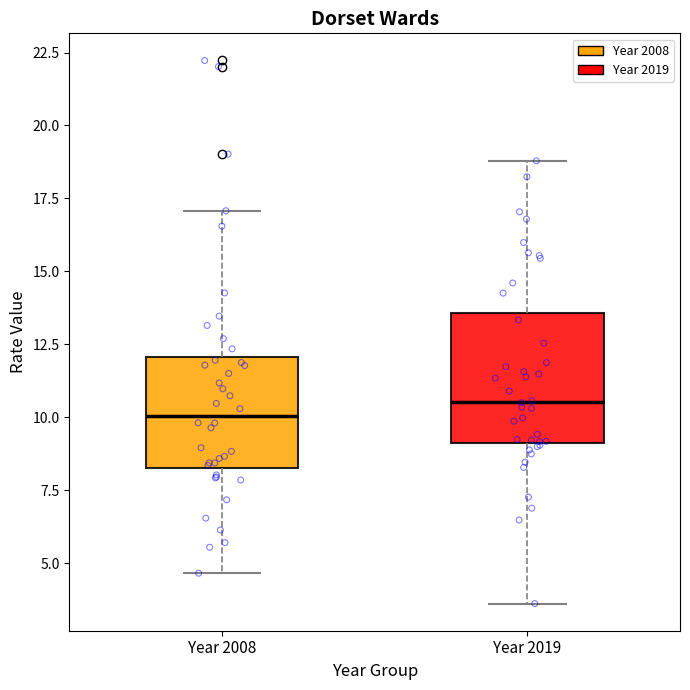

Where is the lower edge of the box for Year 2019 on the y-axis? The values are not printed on the chart, so give them approximately, as read against the axis.

9.0